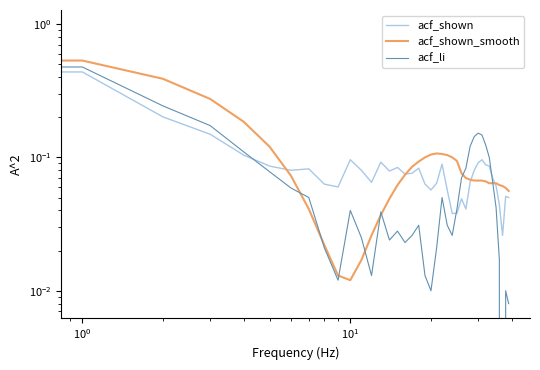

Reading left to right, transcribe all the data shown in this chart.

acf_shown: 1.0	0.4	0.2	0.1	0.1	0.1	0.1	0.1	0.1	0.1	0.1	0.1	0.1	0.1	0.1	0.1	0.1	0.1	0.1	0.1	0.1	0.1	0.1	0.1	0.0	0.0	0.0	0.0	0.1	0.1	0.1	0.1	0.1	0.1	0.1	0.1	0.0	0.0	0.1	0.1
acf_shown_smooth: 0.7	0.5	0.4	0.3	0.2	0.1	0.1	0.0	0.0	0.0	0.0	0.0	0.0	0.0	0.0	0.1	0.1	0.1	0.1	0.1	0.1	0.1	0.1	0.1	0.1	0.1	0.1	0.1	0.1	0.1	0.1	0.1	0.1	0.1	0.1	0.1	0.1	0.1	0.1	0.1
acf_li: 1.0	0.5	0.2	0.2	0.1	0.1	0.1	0.1	0.0	0.0	0.0	0.0	0.0	0.0	0.0	0.0	0.0	0.0	0.0	0.0	0.0	0.0	0.1	0.0	0.0	0.0	0.1	0.1	0.1	0.1	0.2	0.1	0.1	0.1	0.1	0.0	0.0	-0.0	0.0	0.0